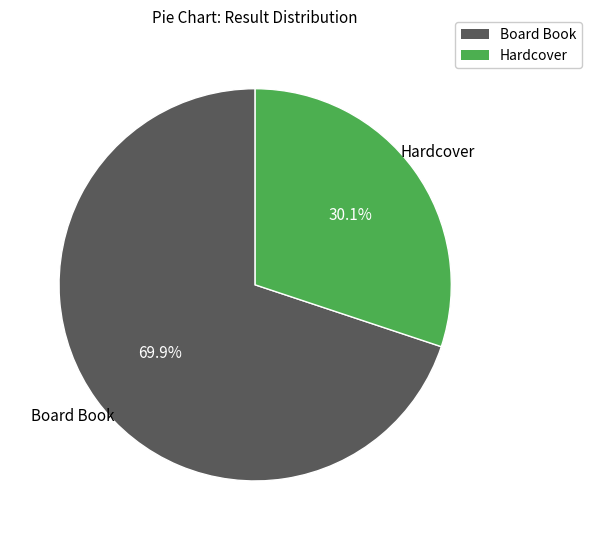

Is there any slice that represents more than half of the pie?

Yes